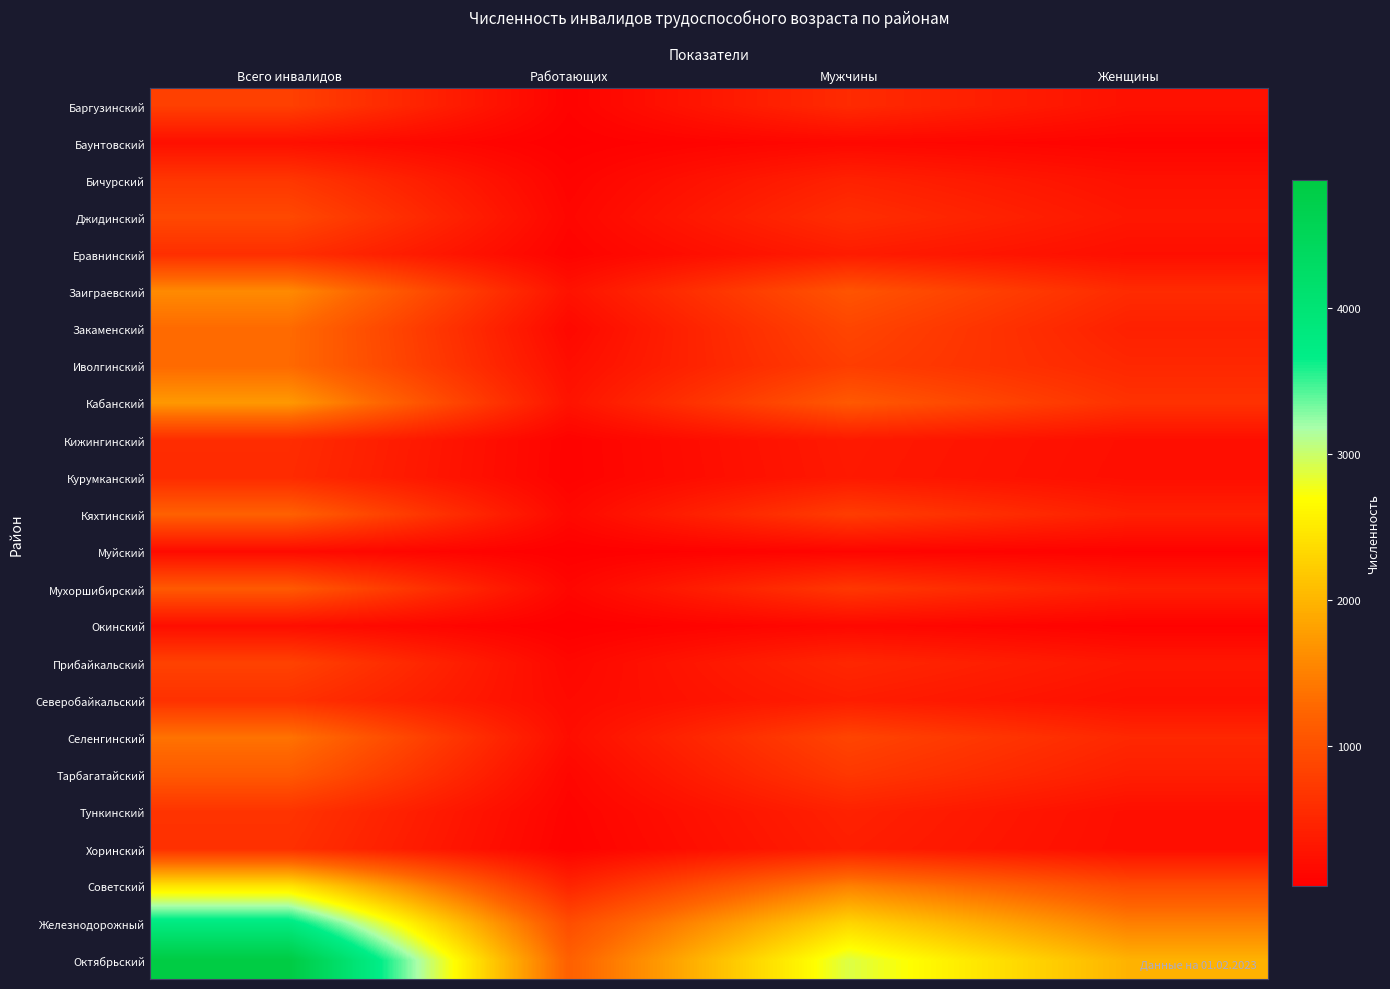

The Муйский series shows 108 at Мужчины. True or false?

True